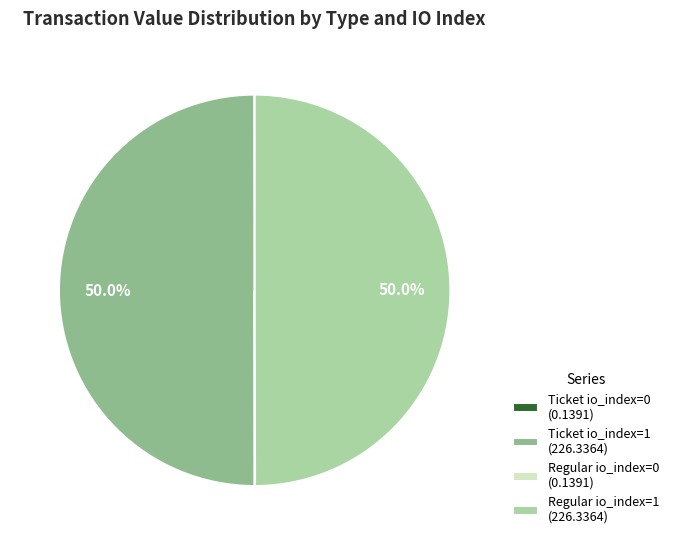

What percentage is NOT represented by Regular io_index=1 (226.3364)?

50.0%